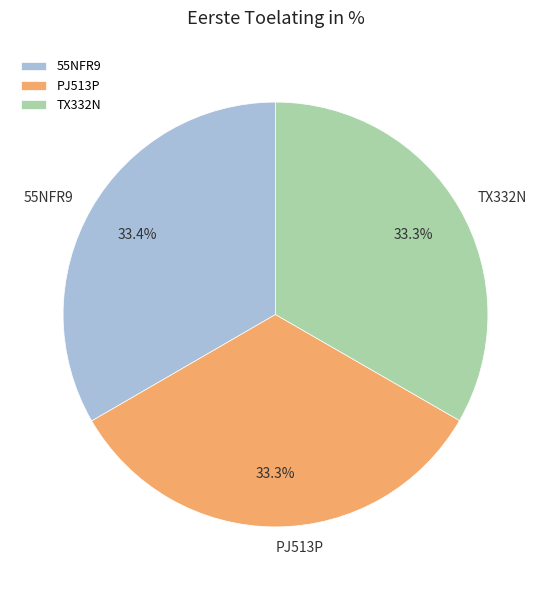

To the nearest percent, what portion does TX332N represent?

33%